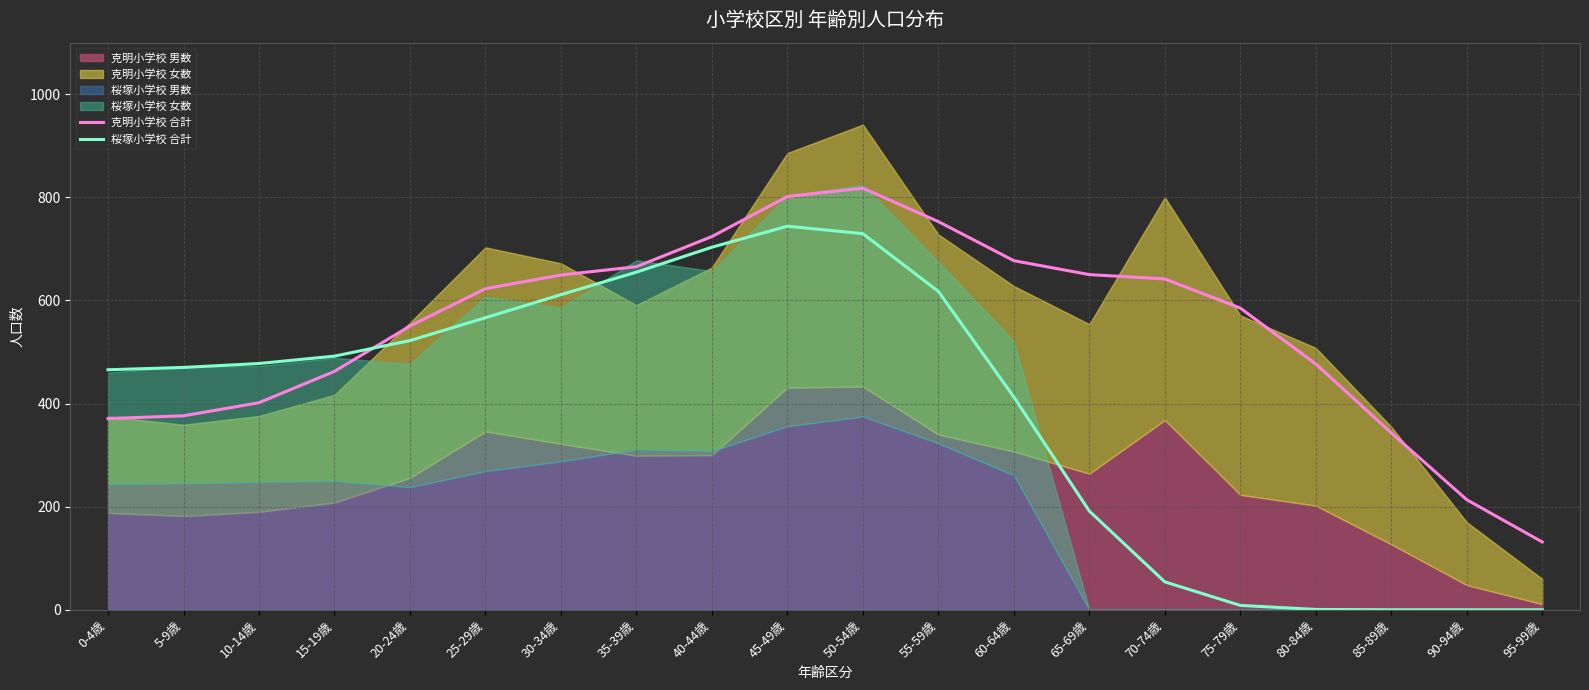

What is the total value across all series at 50-54歳?

1547.3